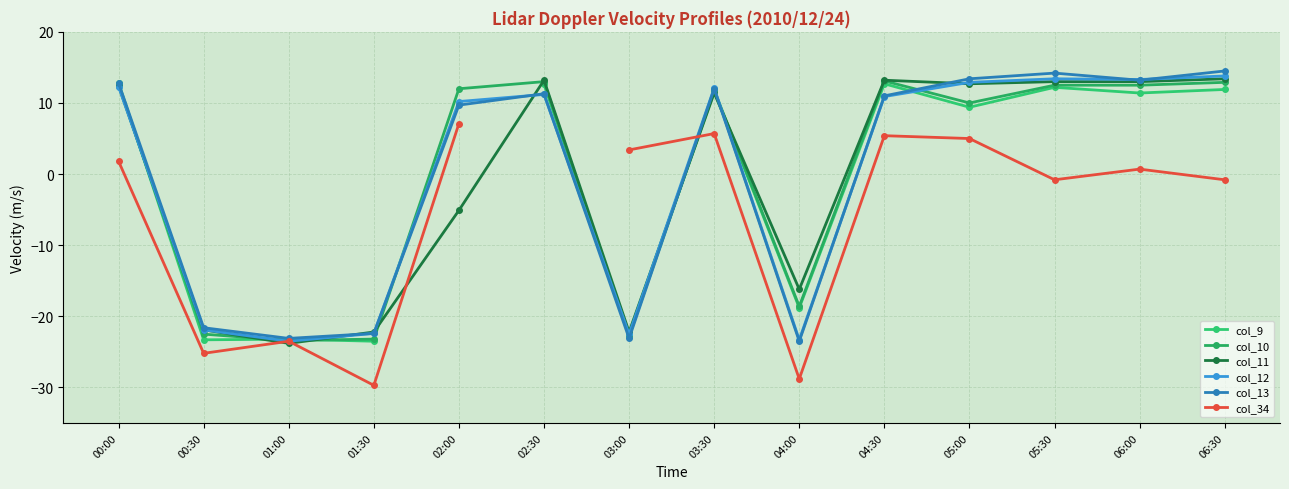

Where is col_13 nearest to the value -4?

02:00